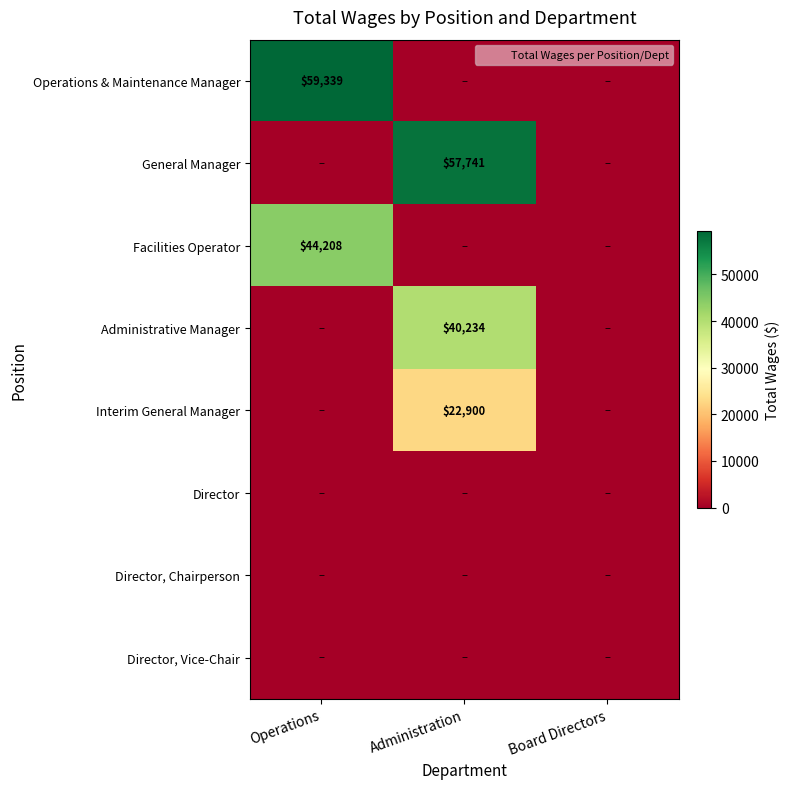

The value of Interim General Manager at Administration is 9384. True or false?

False